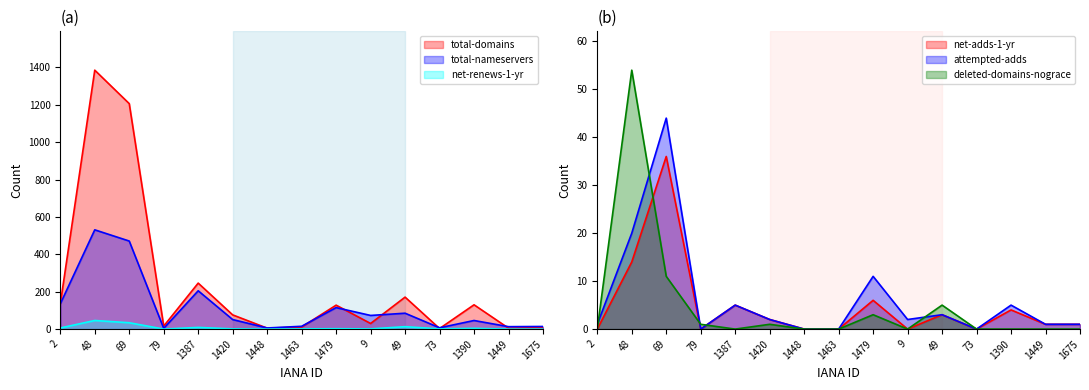

True or false: deleted-domains-nograce and total-domains intersect in this chart.

False